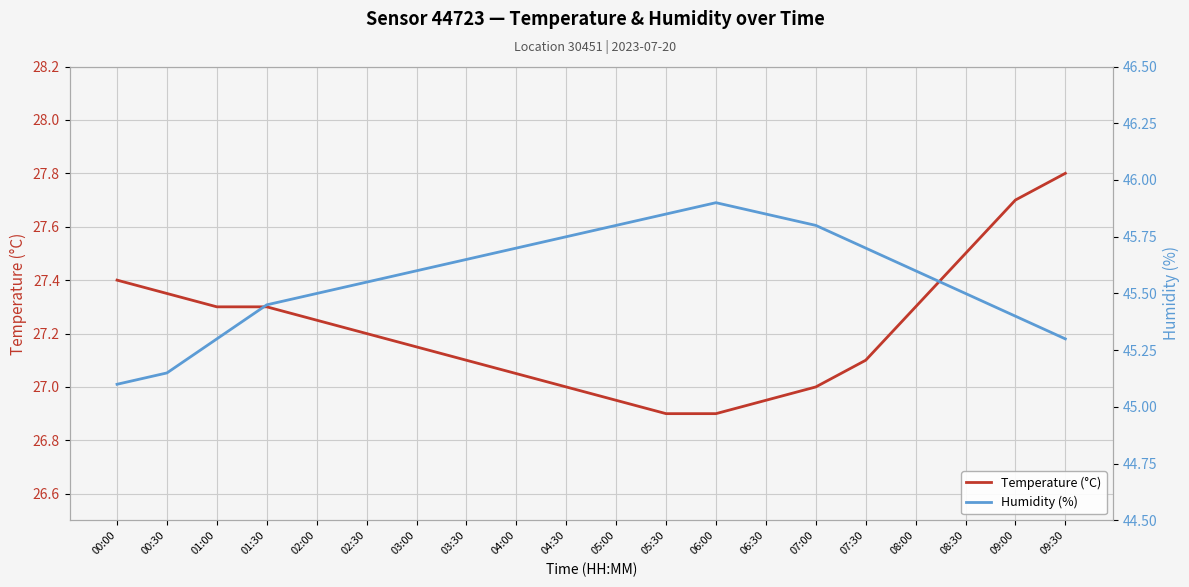

Rank the series by their maximum value, from highest to lowest.

Humidity (%), Temperature (°C)